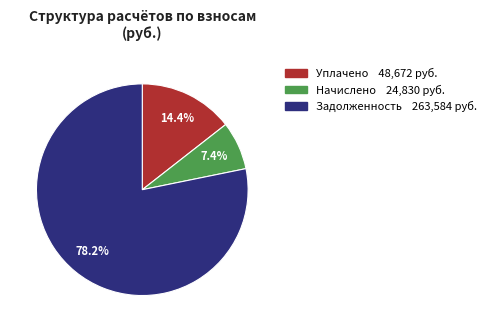

Is there a majority slice in this chart?

Yes